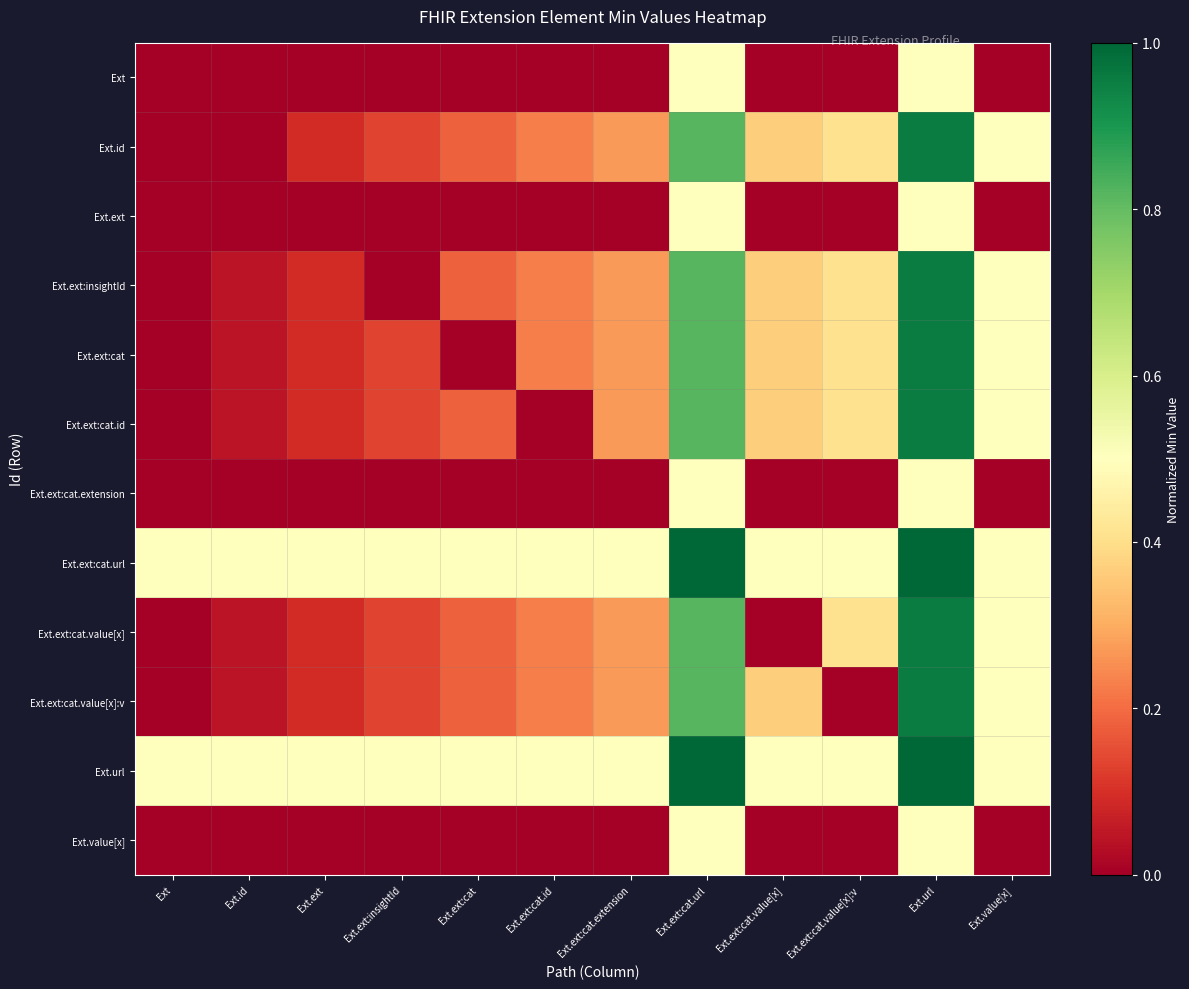

At which category is the sum across all series the highest?

Ext.url